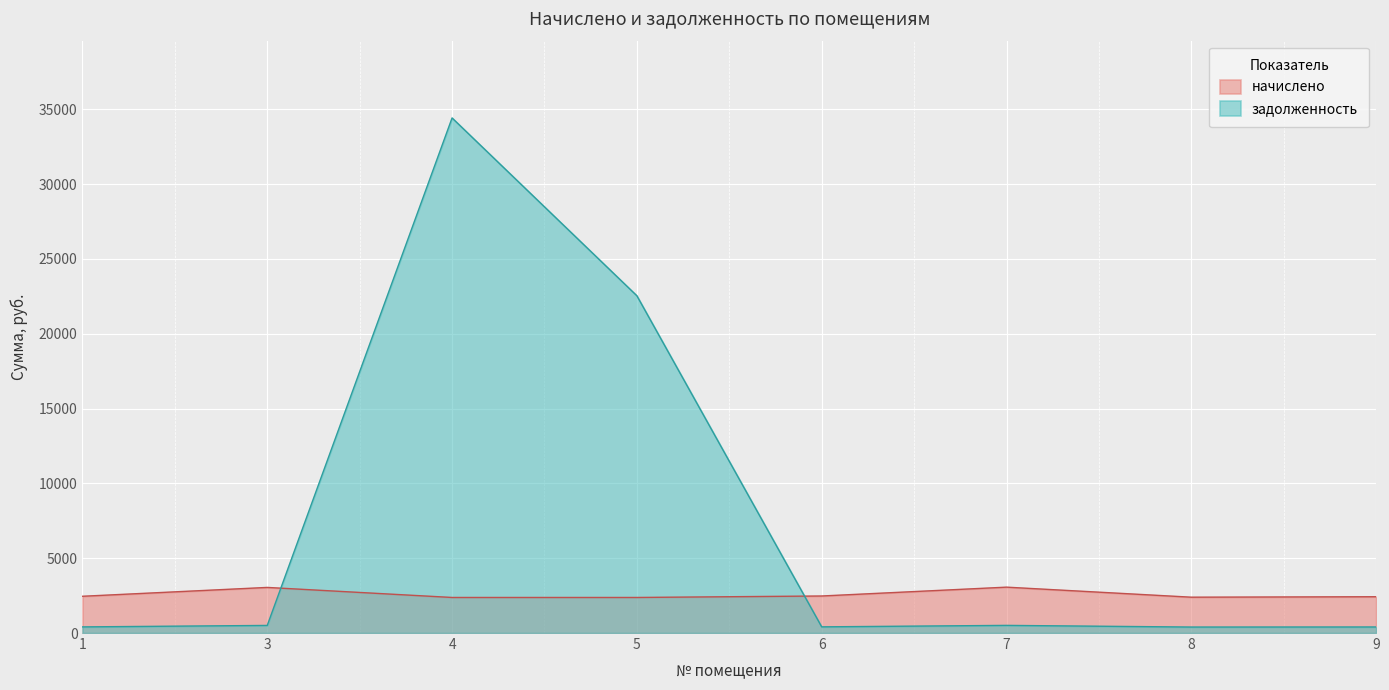

What are all the series names shown in the legend?

начислено, задолженность